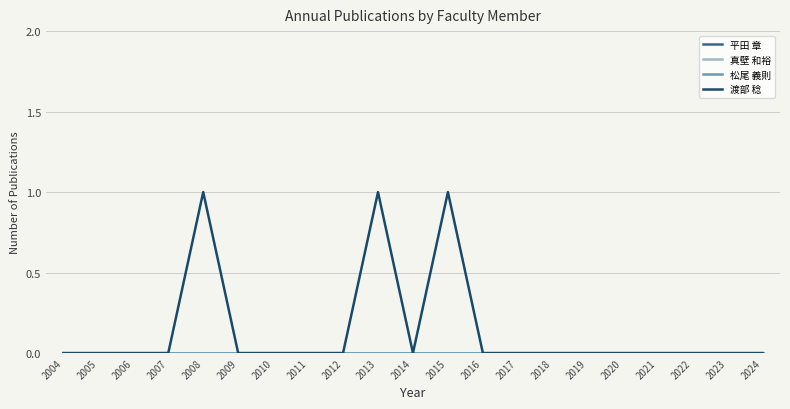

At how many categories does at least one series exceed 0?

3